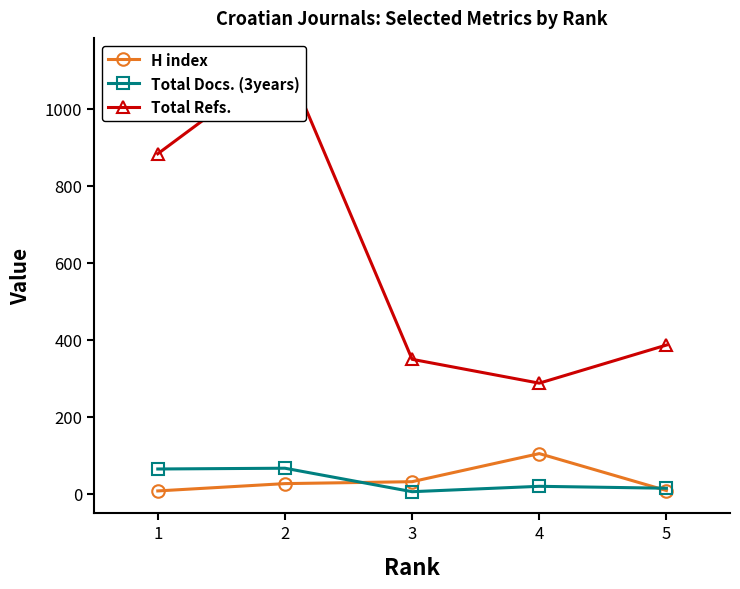

How many data points does each series have?

5